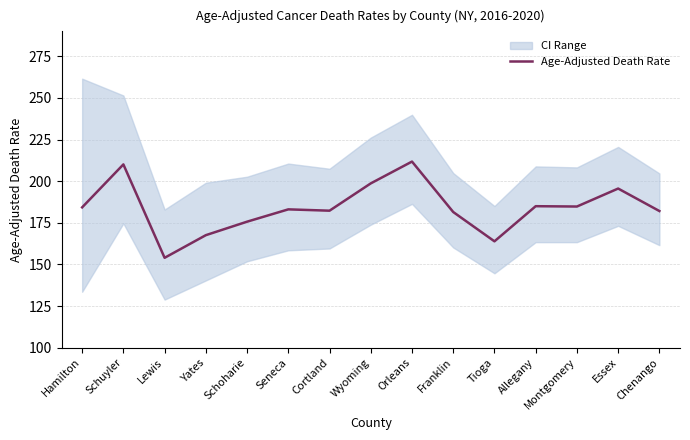

True or false: the data shows 318.3 at Cortland.

False